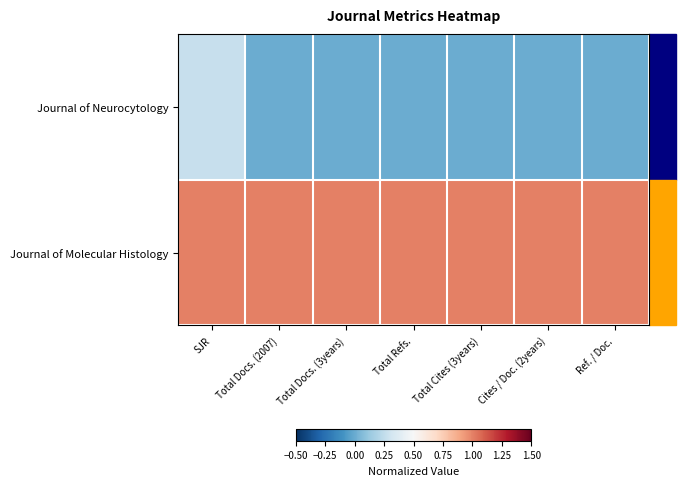

How many distinct data groups are displayed?

2